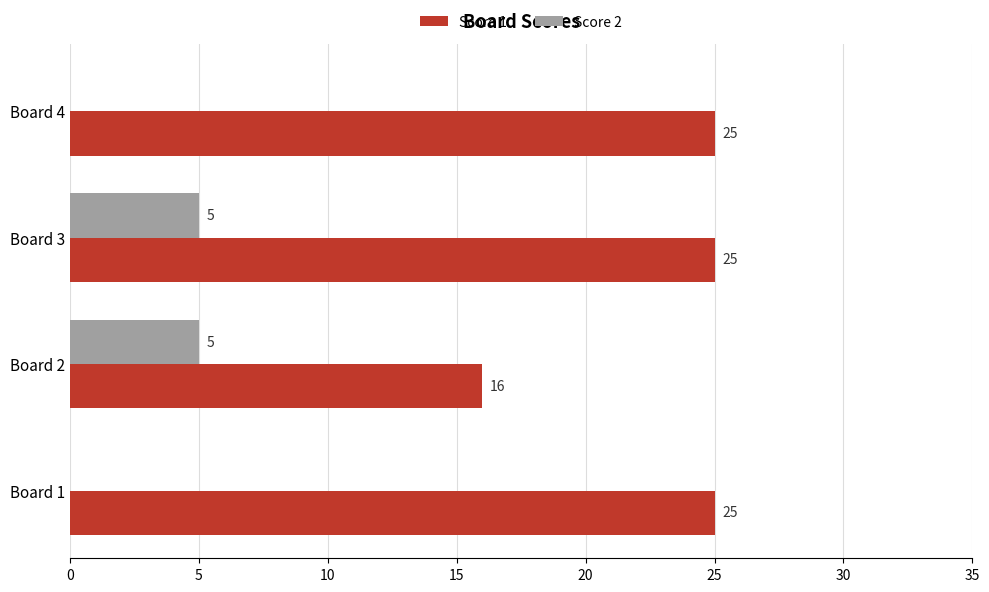

The value of Score 1 at Board 3 is 25. True or false?

True